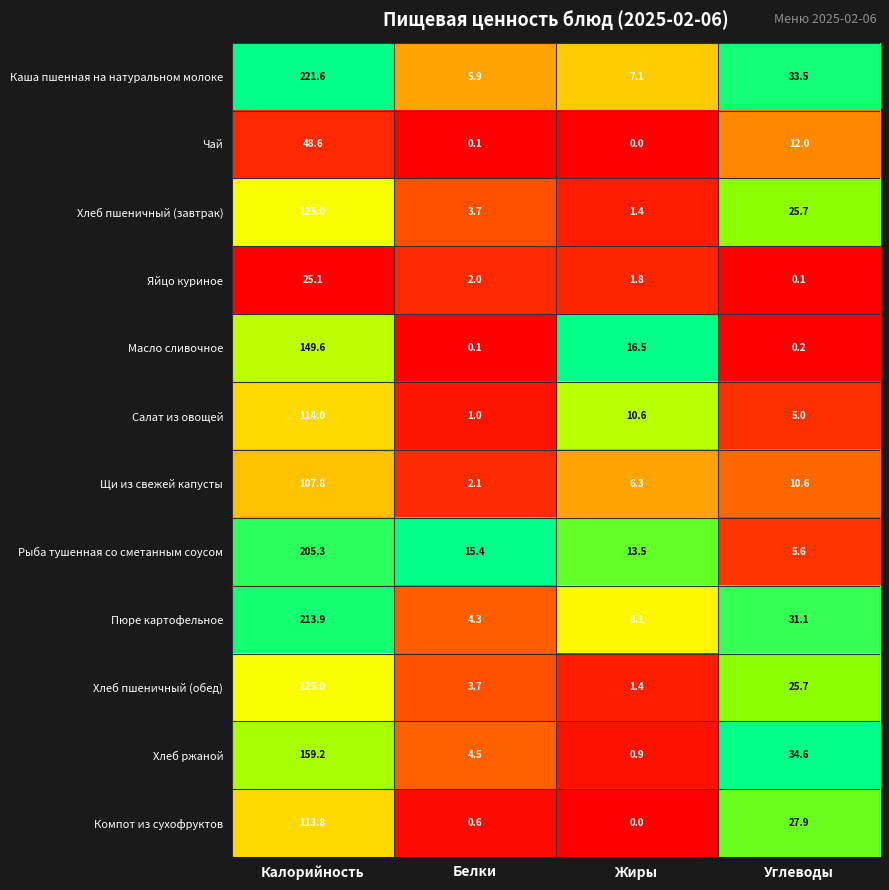

Between Жиры and Углеводы, which series saw the biggest shift?

Хлеб ржаной